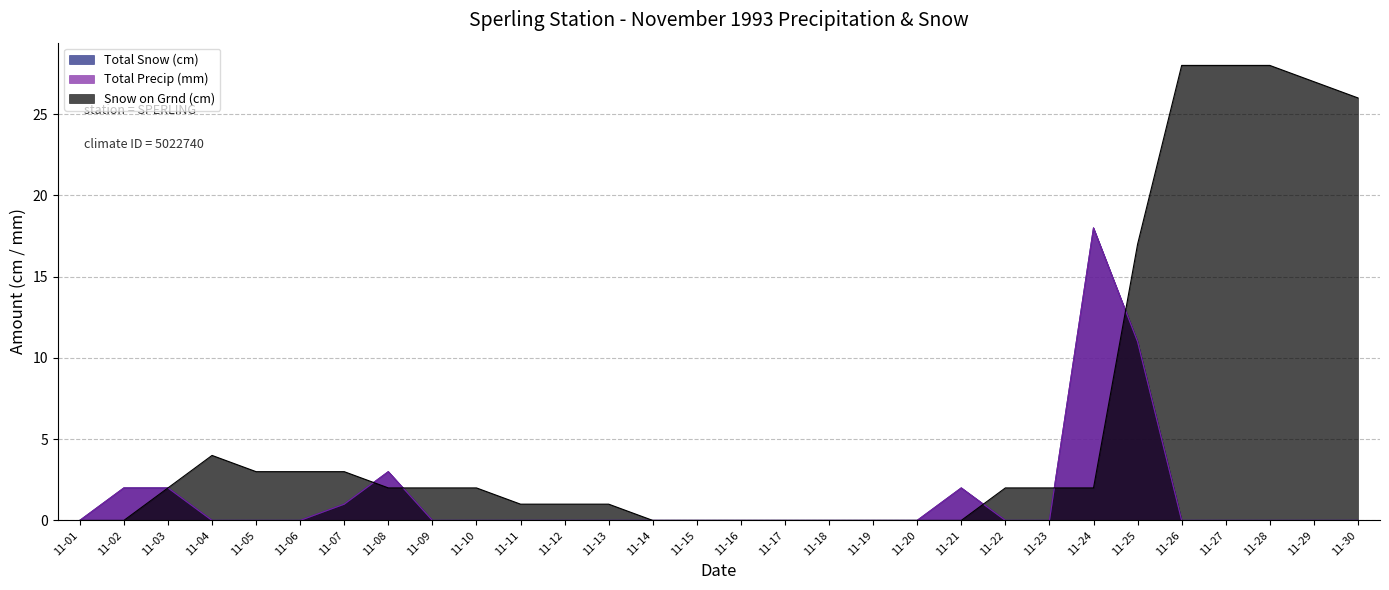

What is the value of the Snow on Grnd (cm) point at the 4th from the left?

4